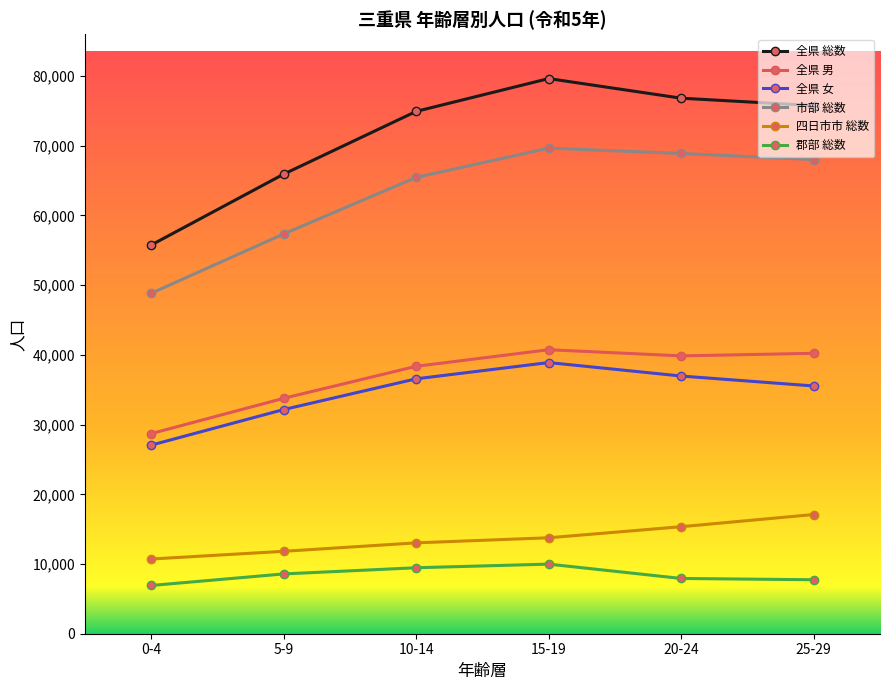

What is the label of the 3rd point from the right?

15-19